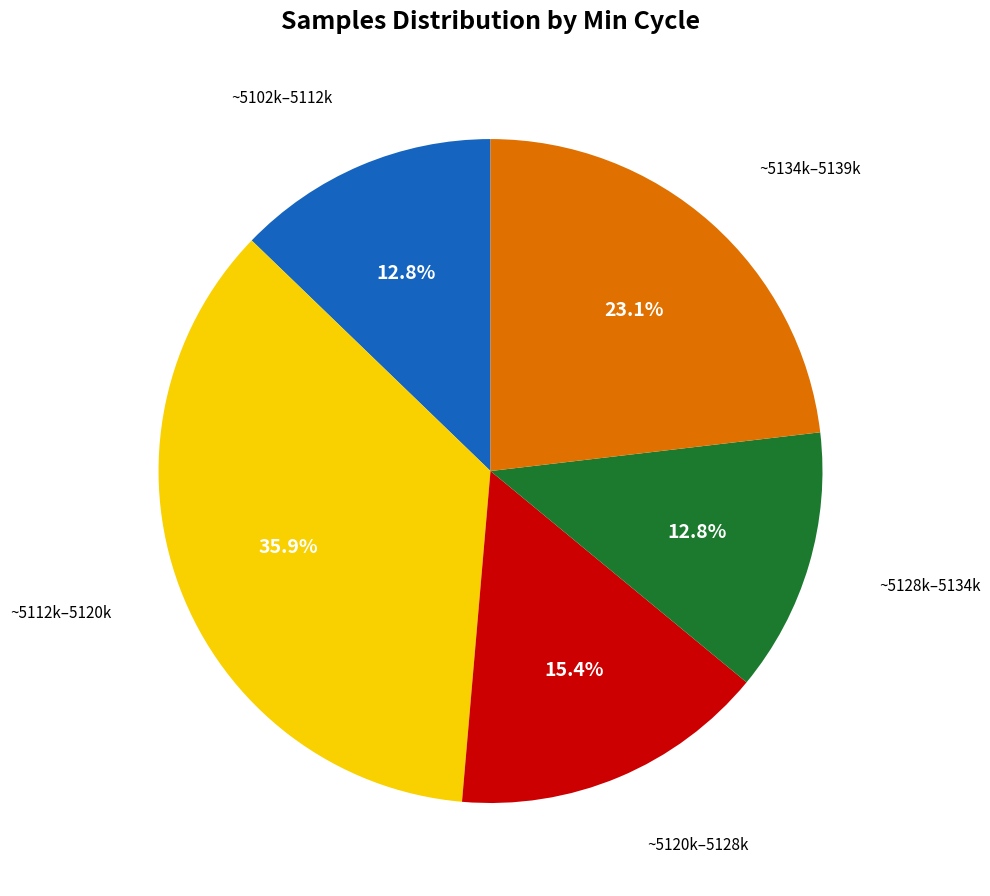

Is there a majority slice in this chart?

No